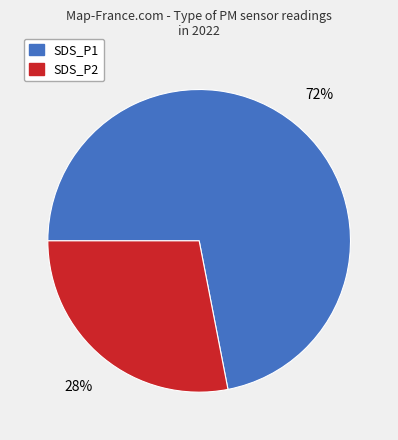

What is the ratio of the value at SDS_P2 to the value at SDS_P1?

0.4